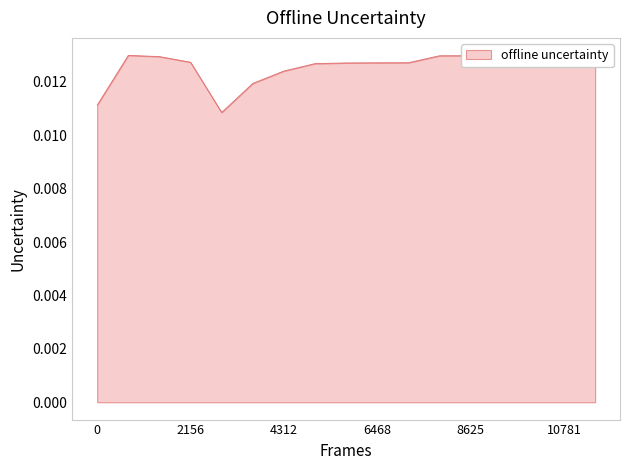

True or false: the data shows 0.0 at 2017/01/22.

False